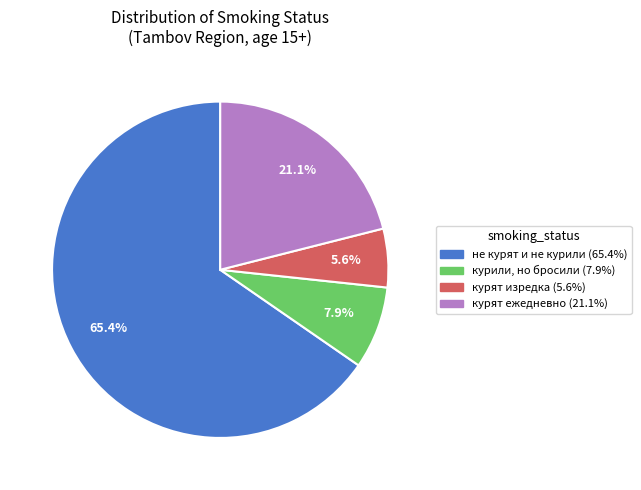

What is the smallest slice in the pie chart?

курят изредка